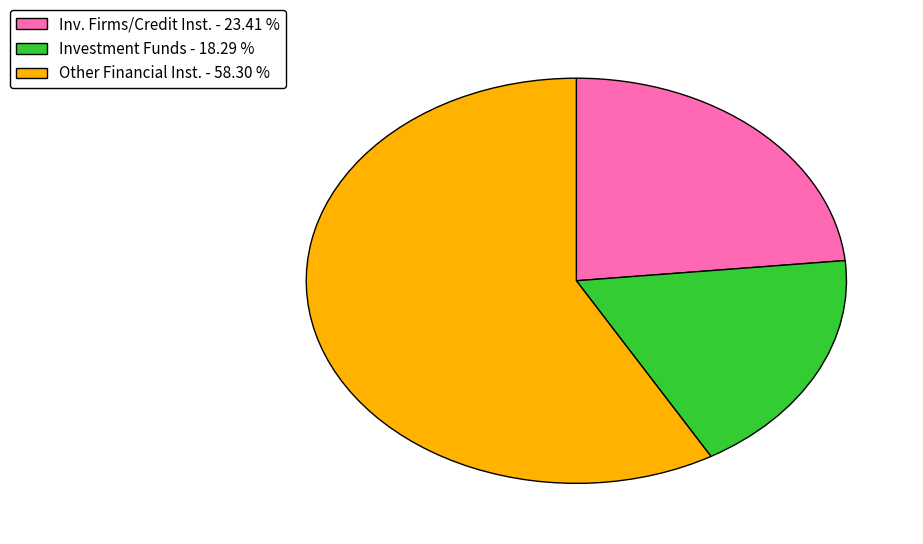

How many slices are in this pie chart?

3